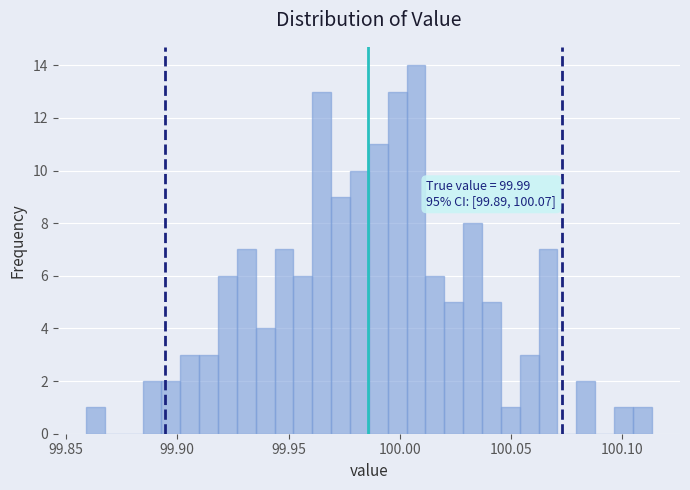

Around what value on the x-axis is the tallest bar? Give the approximate position of its centre, as read against the axis.

100.005